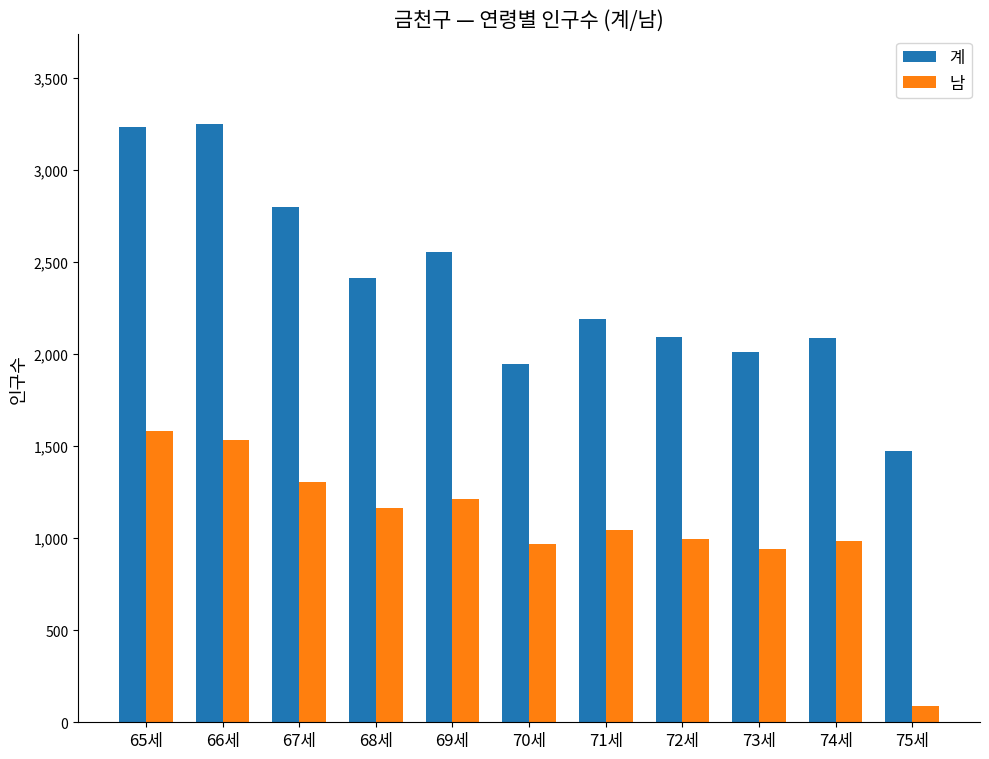

What is the label of the 11th bar from the left?

75세